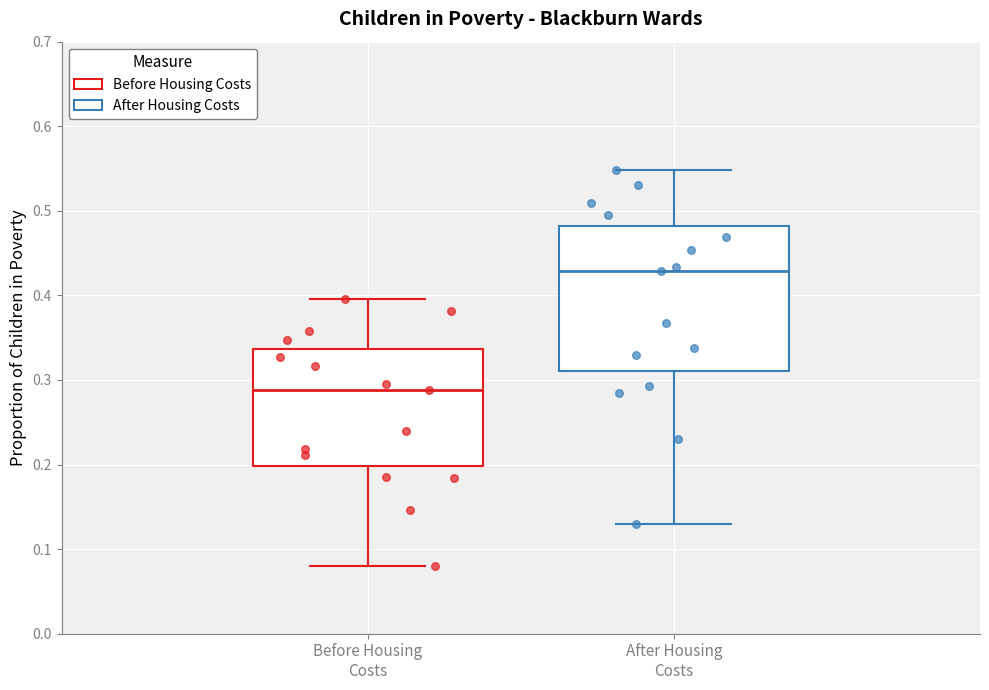

Reading left to right, transcribe this box plot: for each box, give where its median line is, the range the box spans, and where its two whiskers end, as read against the y-axis. The values are not printed on the chart, so give them approximately, as read against the axis.

Before Housing Costs: median 0.29, box 0.20 to 0.34, whiskers 0.08 to 0.40
After Housing Costs: median 0.43, box 0.31 to 0.48, whiskers 0.13 to 0.55